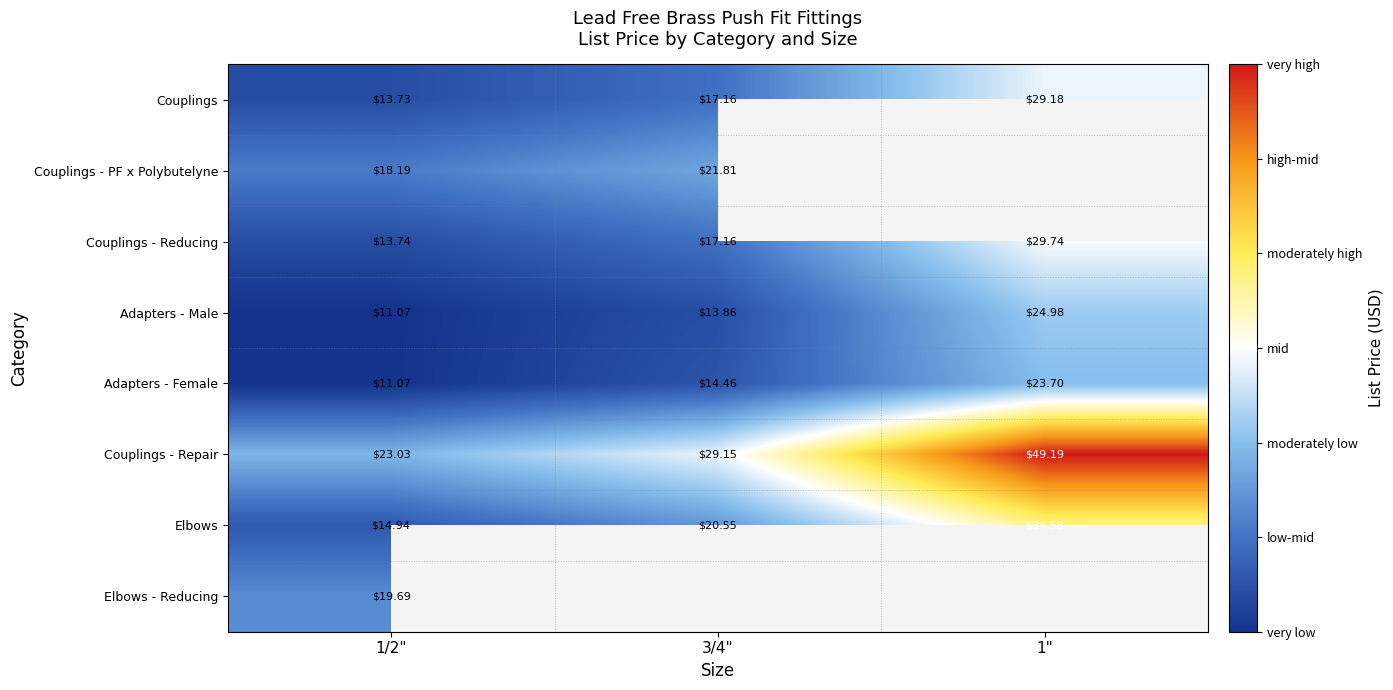

What is the difference between the maximum and minimum values in the Couplings - Repair series?

26.2